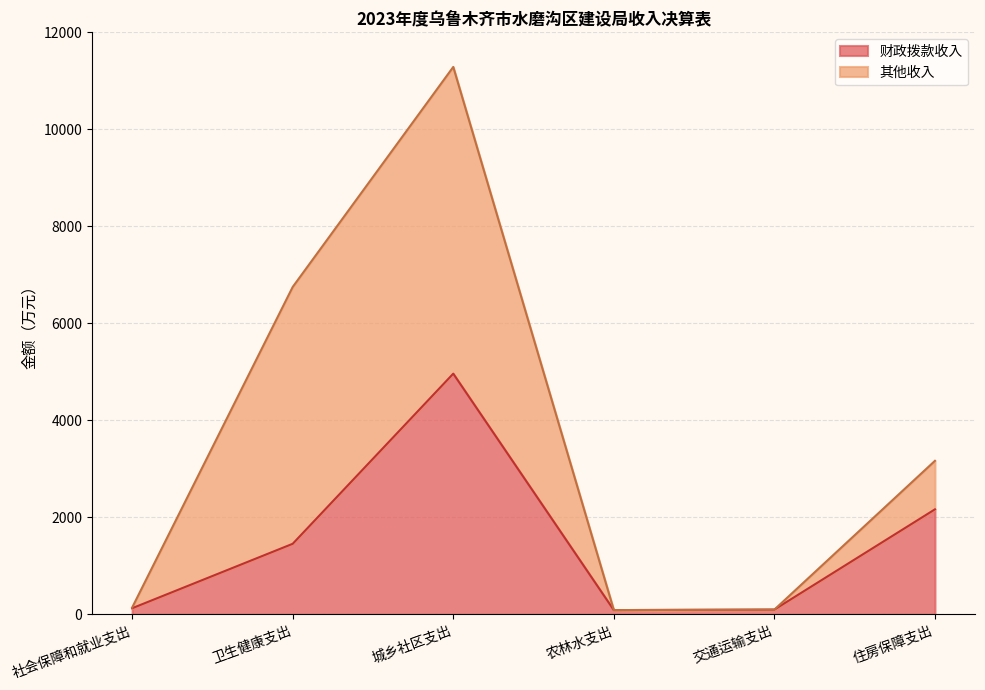

The value at 城乡社区支出 is 4963.6. True or false?

True